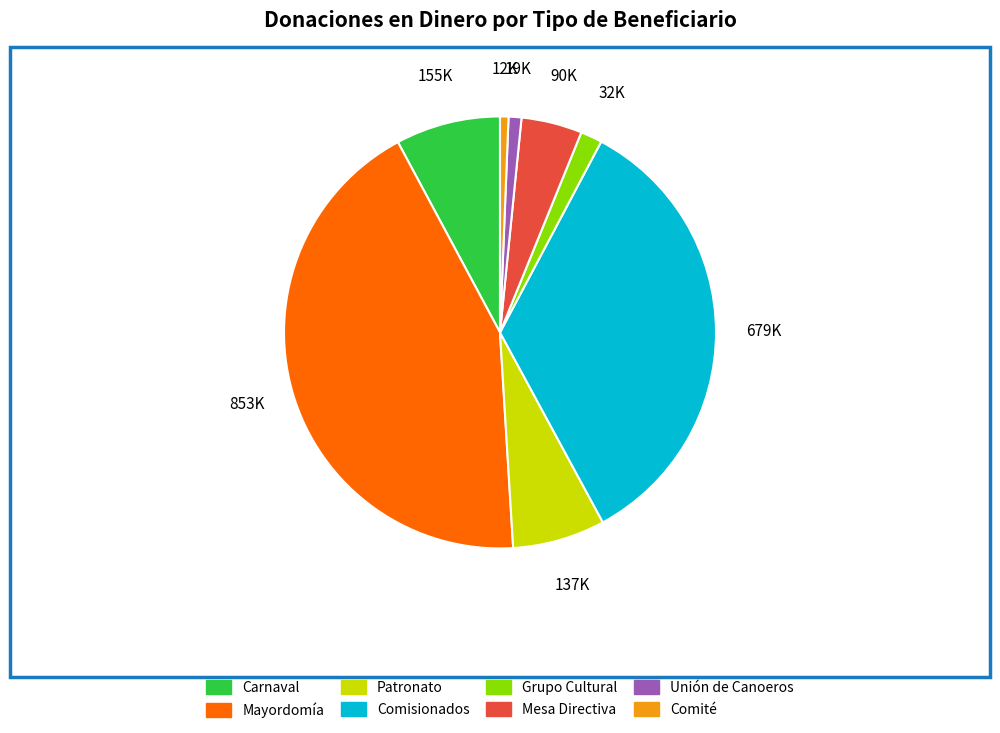

True or false: Unión de Canoeros accounts for 11% of the total.

False